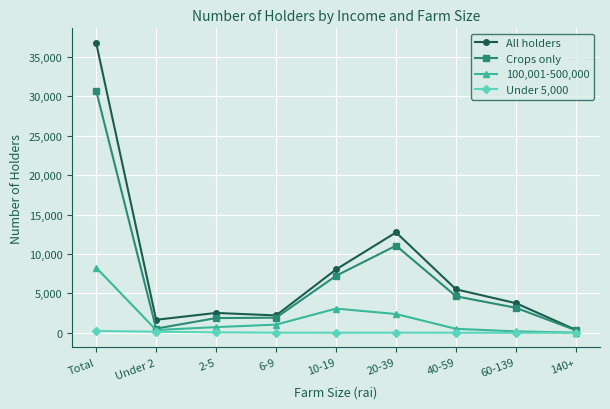

What is the difference between the 100,001-500,000 values at 20-39 and Total?

5890